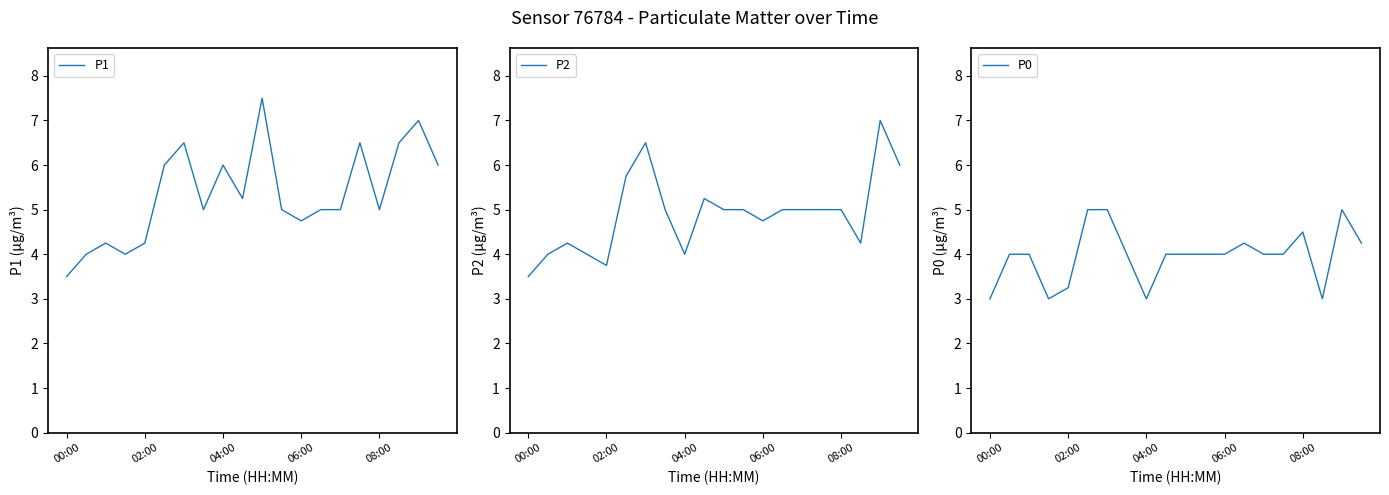

What are all the series names shown in the legend?

P1, P2, P0